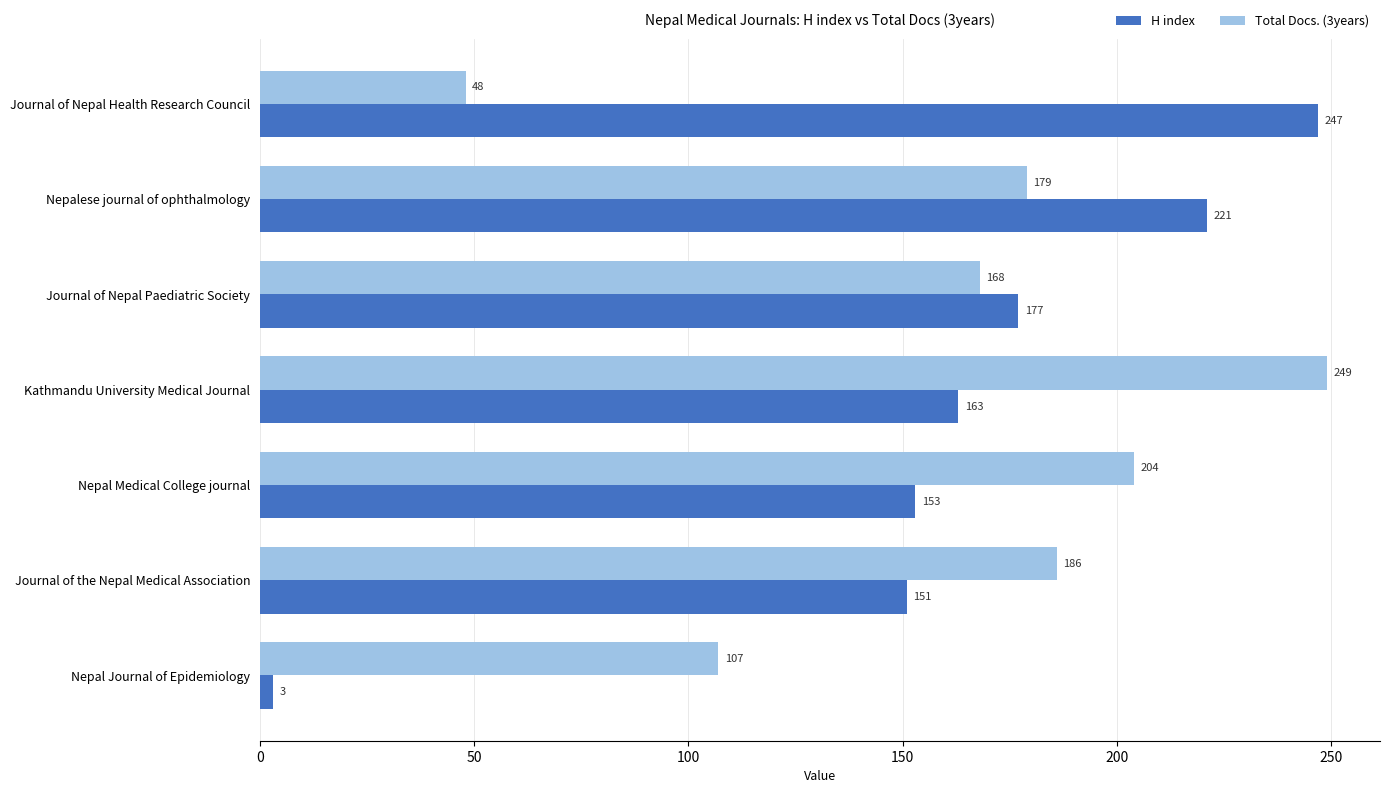

Which category has the lowest value in the H index series?

Nepal Journal of Epidemiology